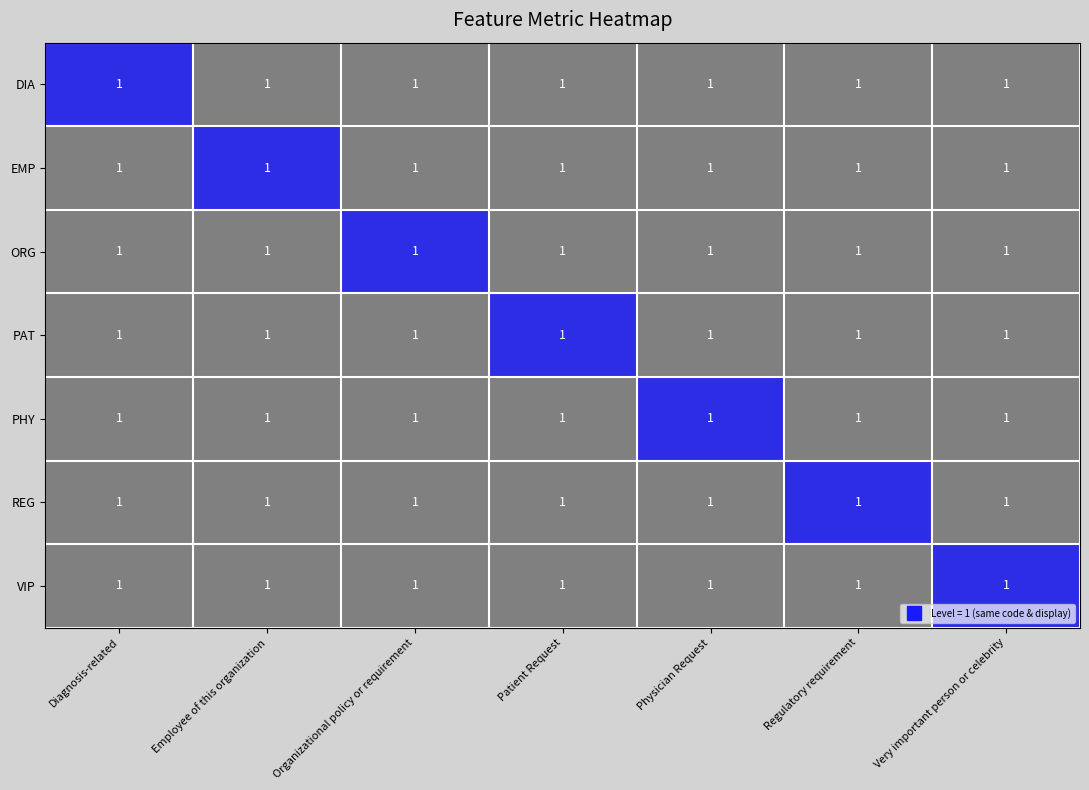

List the series in order of their peak value, lowest first.

DIA, EMP, ORG, PAT, PHY, REG, VIP